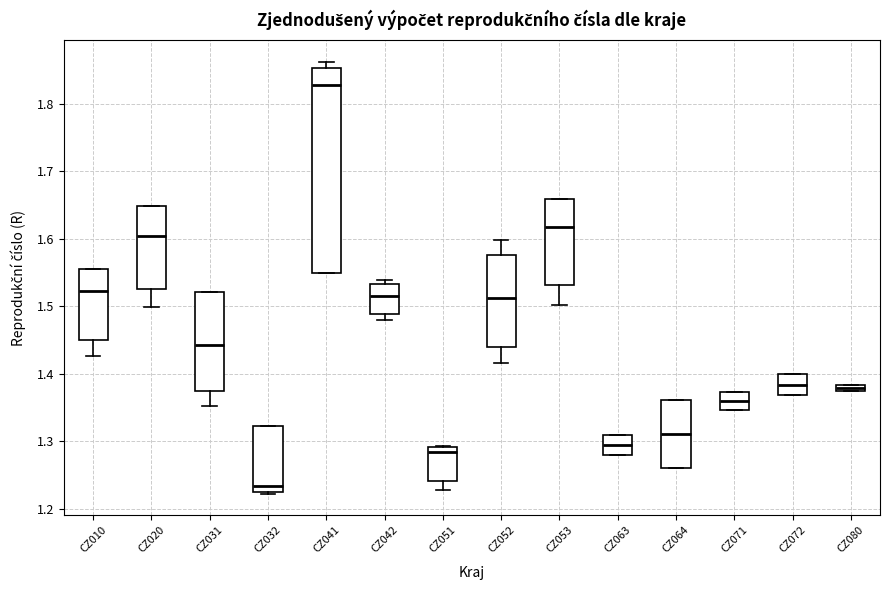

Where does the lower whisker of the box for CZ051 end on the y-axis? The values are not printed on the chart, so give them approximately, as read against the axis.

1.23